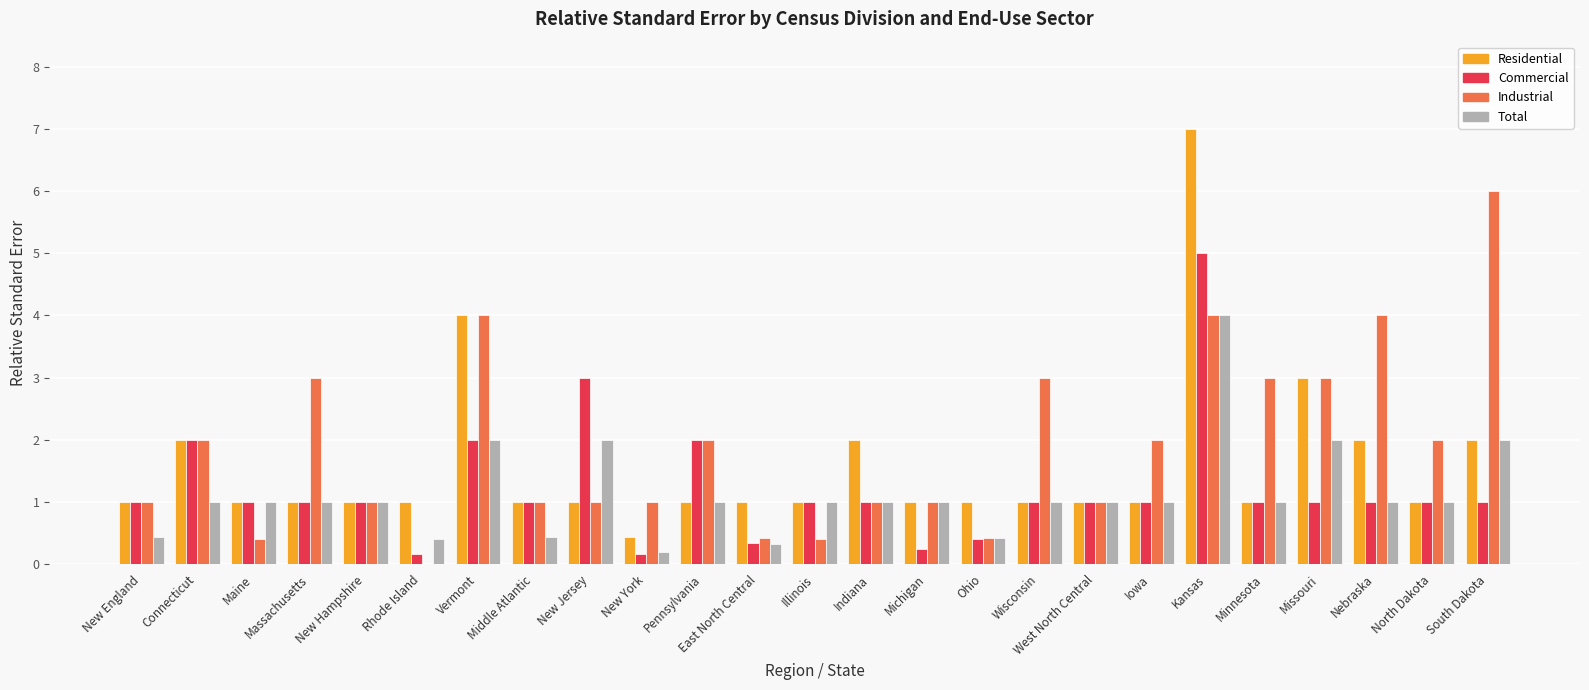

What is the highest value of the Industrial series?

6.0